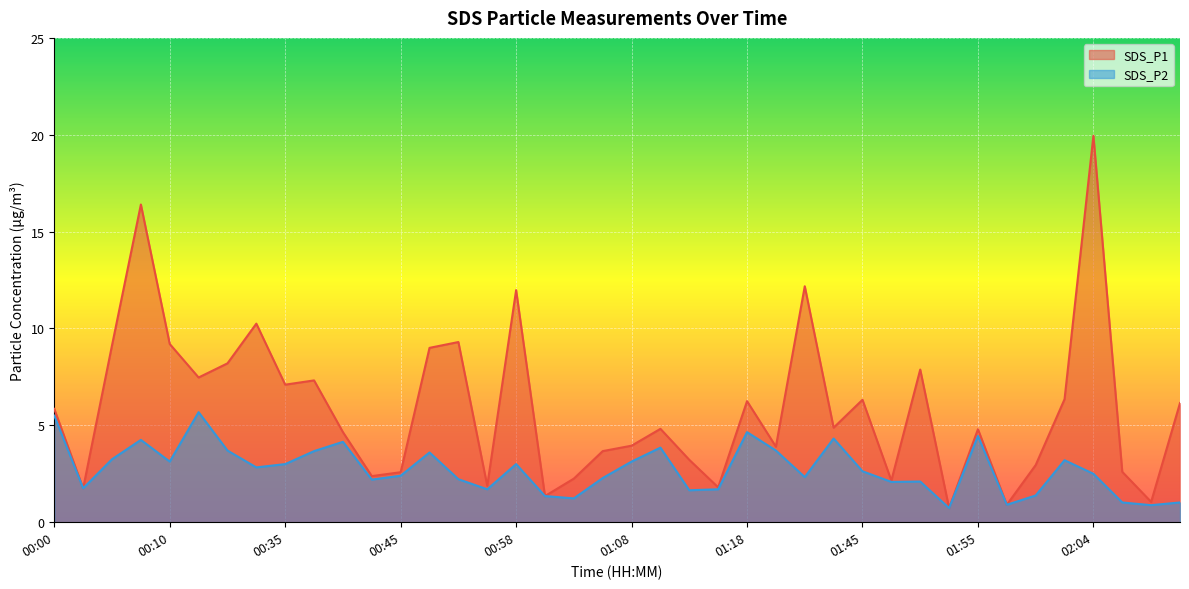

At which label does SDS_P1 reach its peak?

02:04